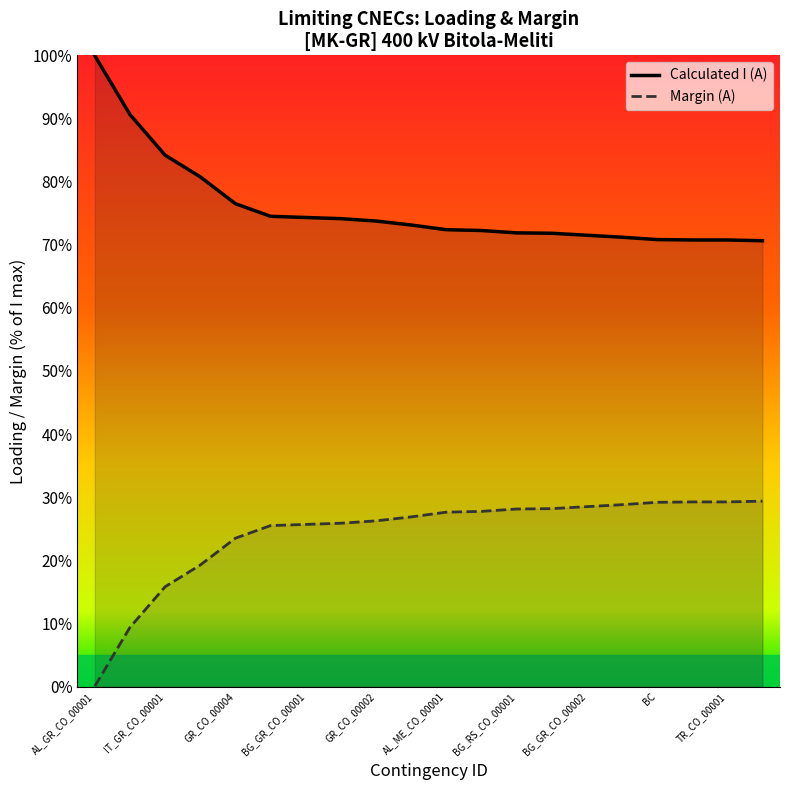

What is the greatest value displayed?

99.9